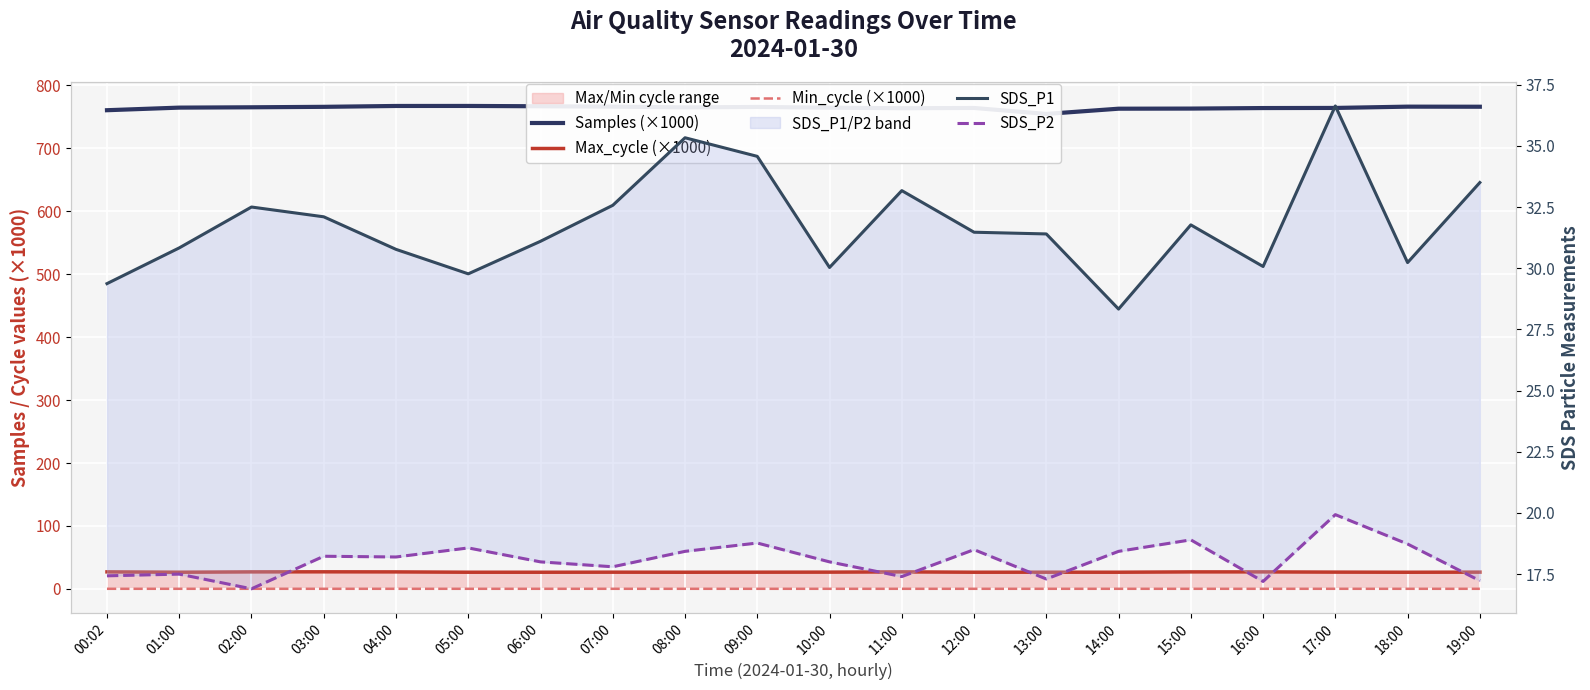

Rank the series at 17:00 from highest to lowest value.

Samples (×1000), SDS_P1, Max_cycle (×1000), SDS_P2, Min_cycle (×1000)